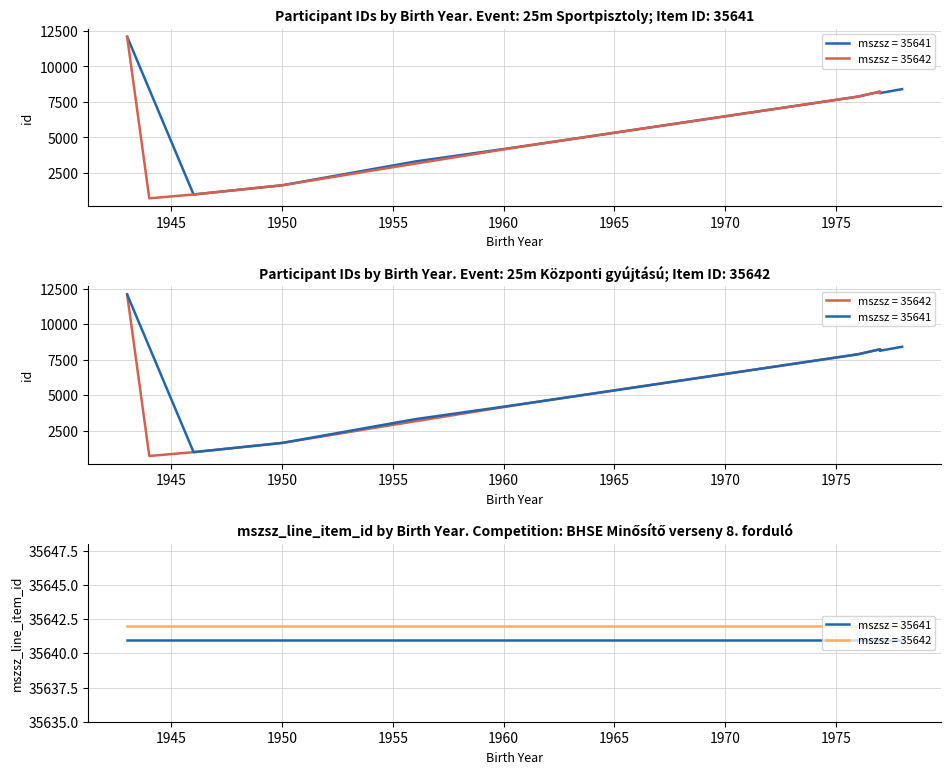

True or false: mszsz_line_item_id has a value of 23927 at 1978.

False